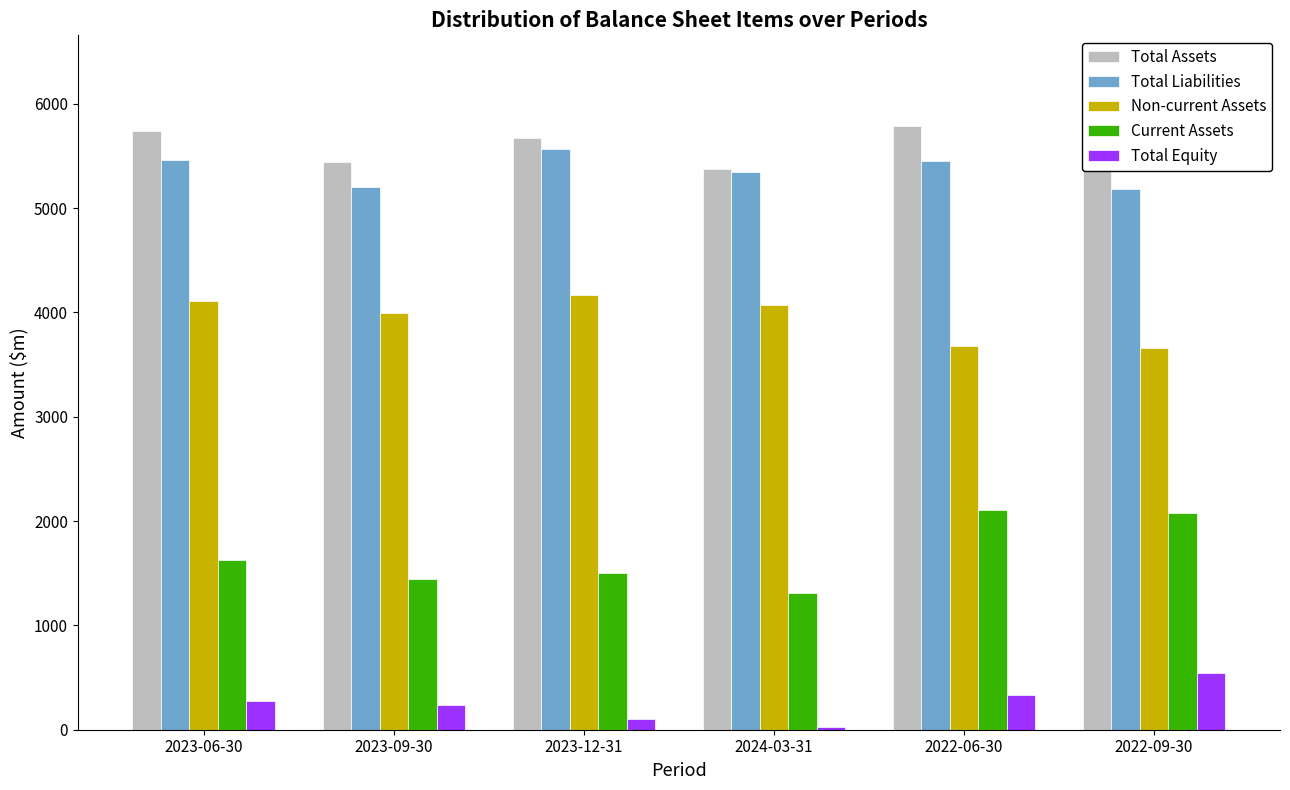

What is the sum of the Total Liabilities values at 2023-09-30 and 2022-09-30?

10385